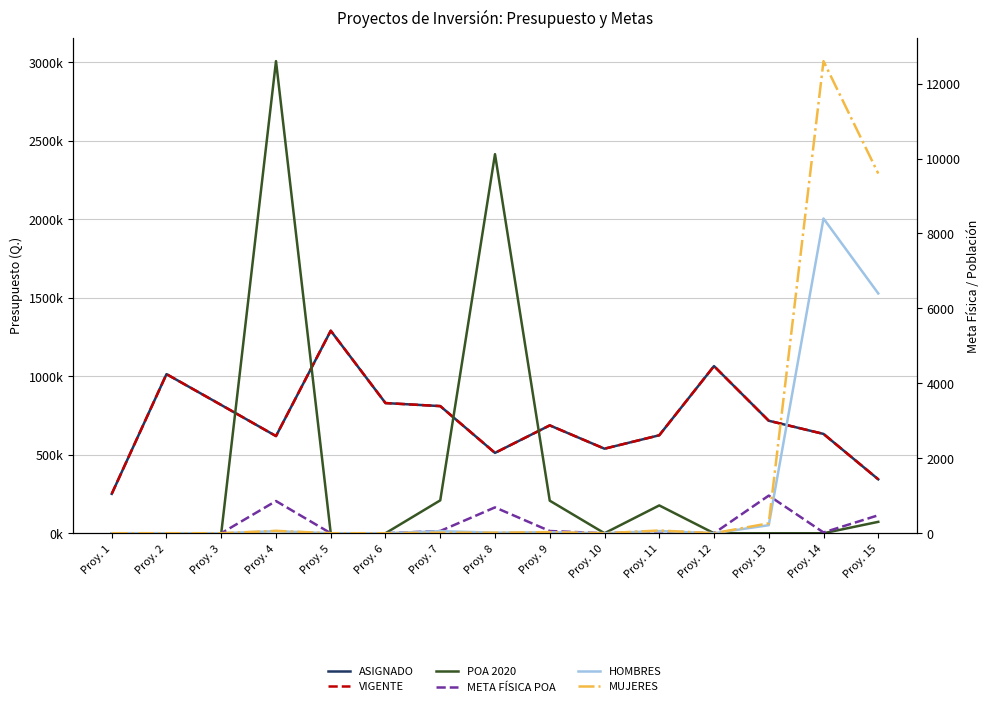

Is it true that META FÍSICA POA equals 576.7 at Proy. 3?

False